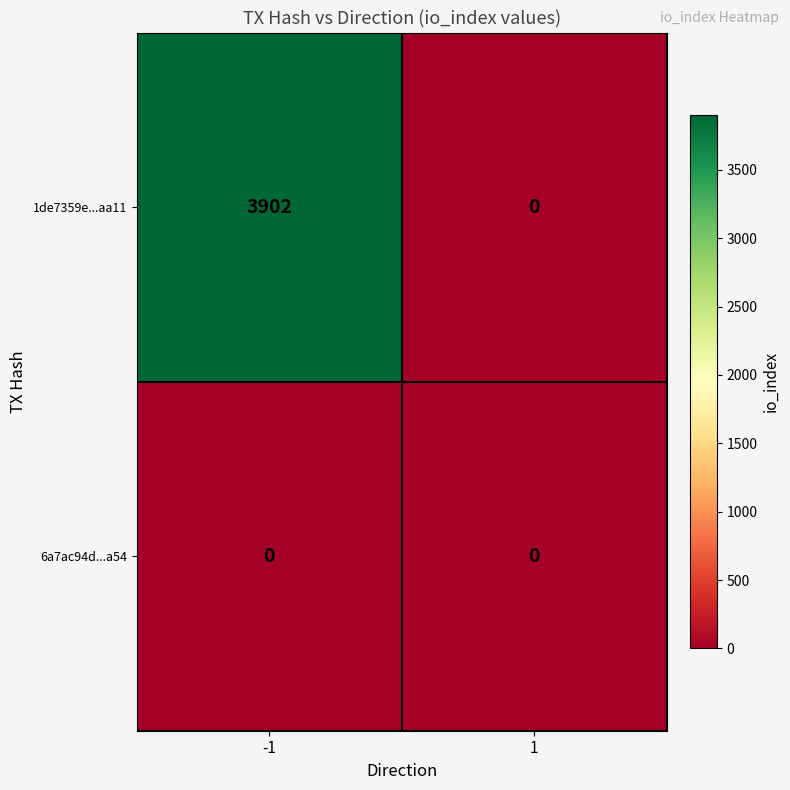

At -1, list the series in order from smallest to largest.

6a7ac94d...a54, 1de7359e...aa11